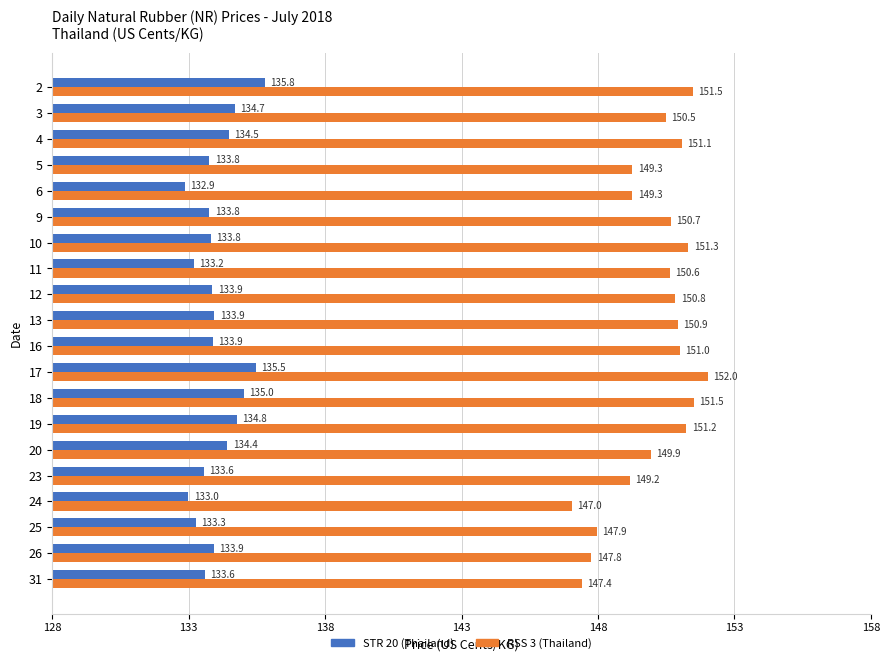

What is the difference between the second highest and second lowest values in the RSS 3 (Thailand) series?

4.1